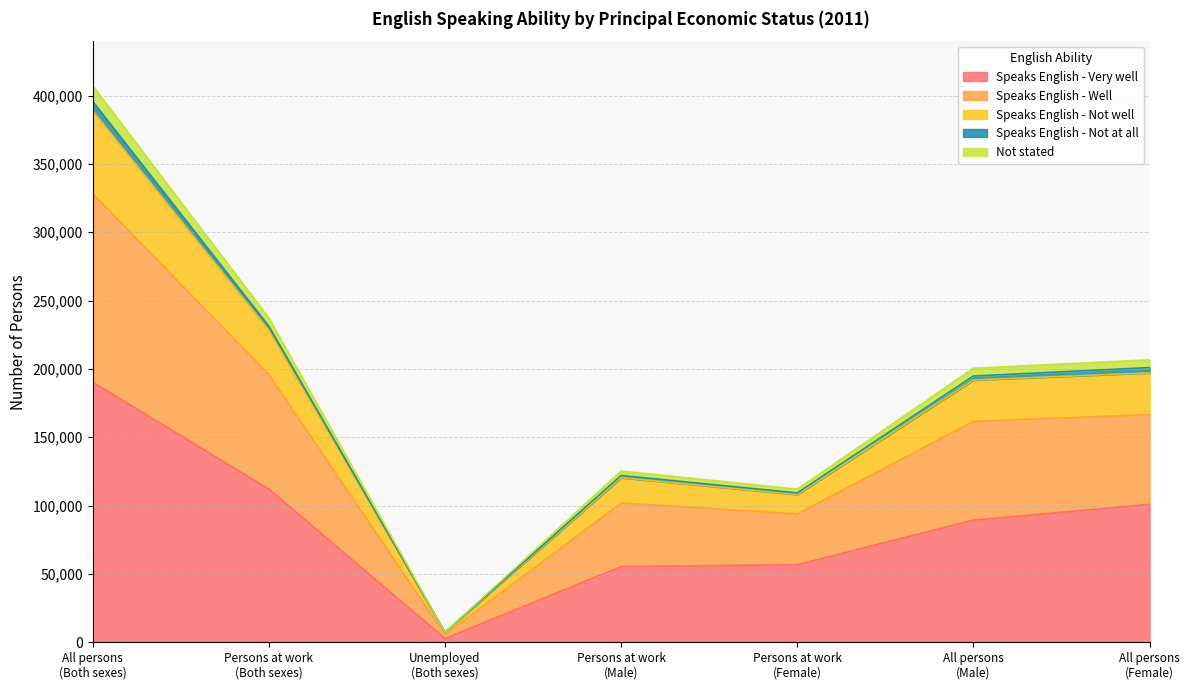

What is the maximum value for Speaks English - Very well?

190278